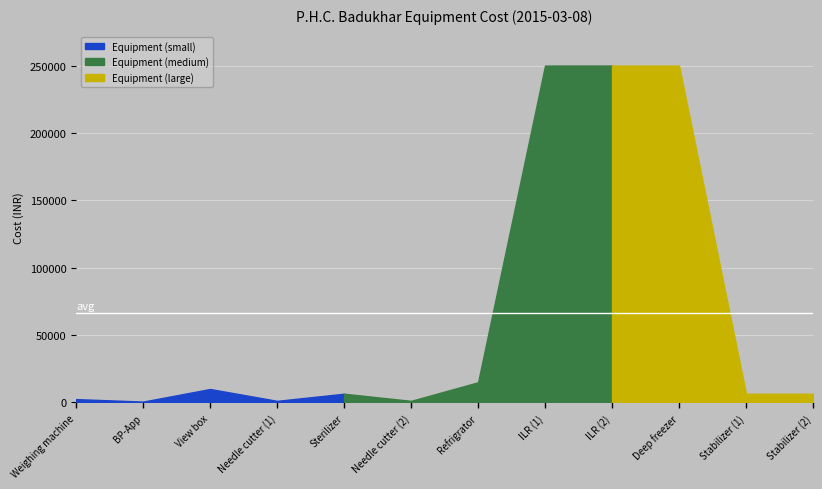

Where is the data nearest to the value 125325?

Refrigrator